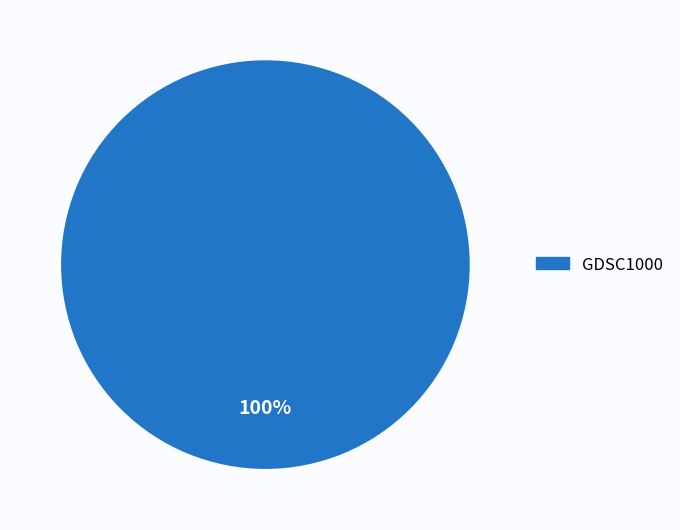

Rank the categories by value from highest to lowest.

GDSC1000